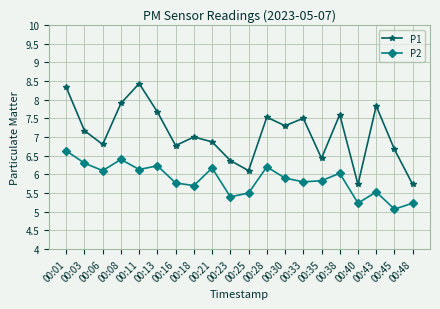

Count the number of data series in this chart.

2